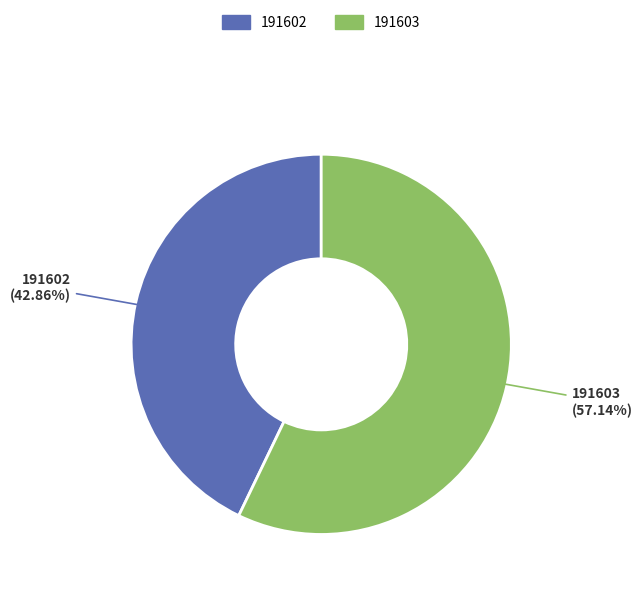

Rank the categories by value from highest to lowest.

191603, 191602